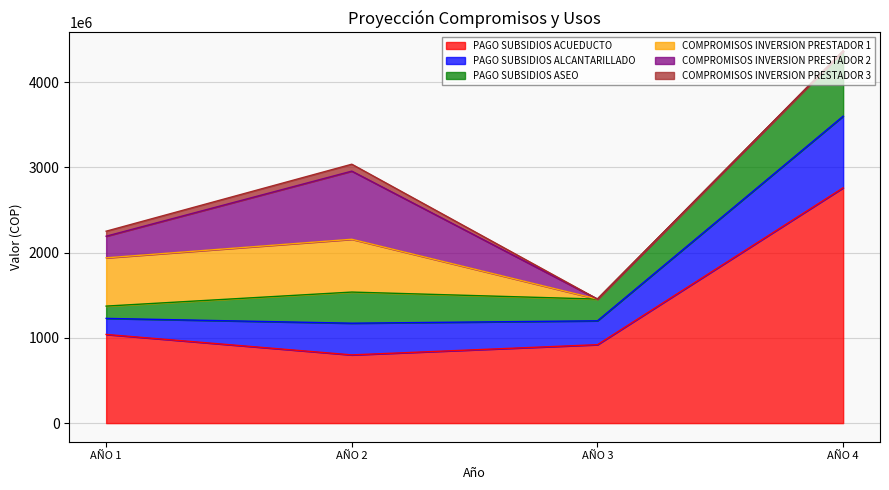

Where is the first local minimum for PAGO SUBSIDIOS ACUEDUCTO?

AÑO 2